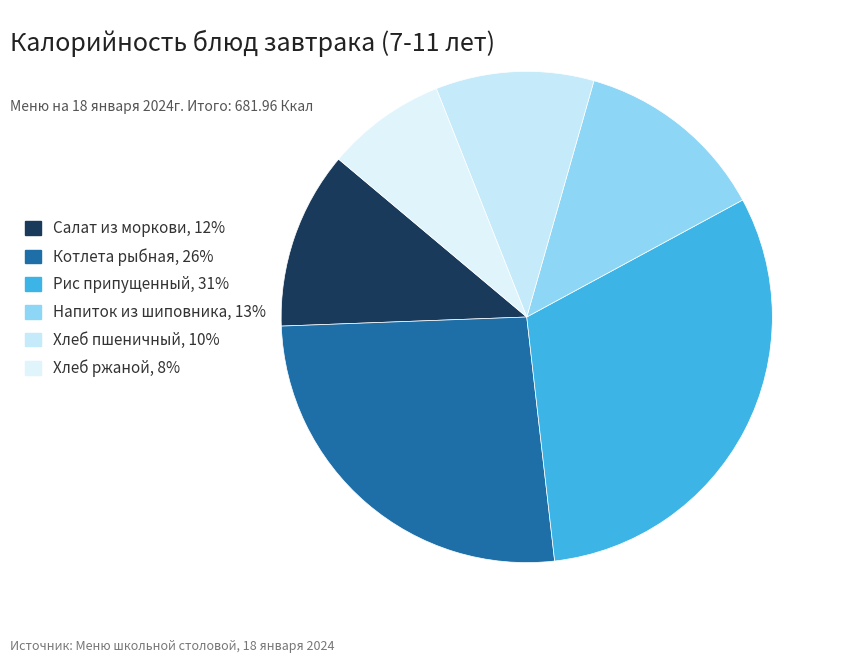

Does Хлеб пшеничный account for over 50% of the chart?

No